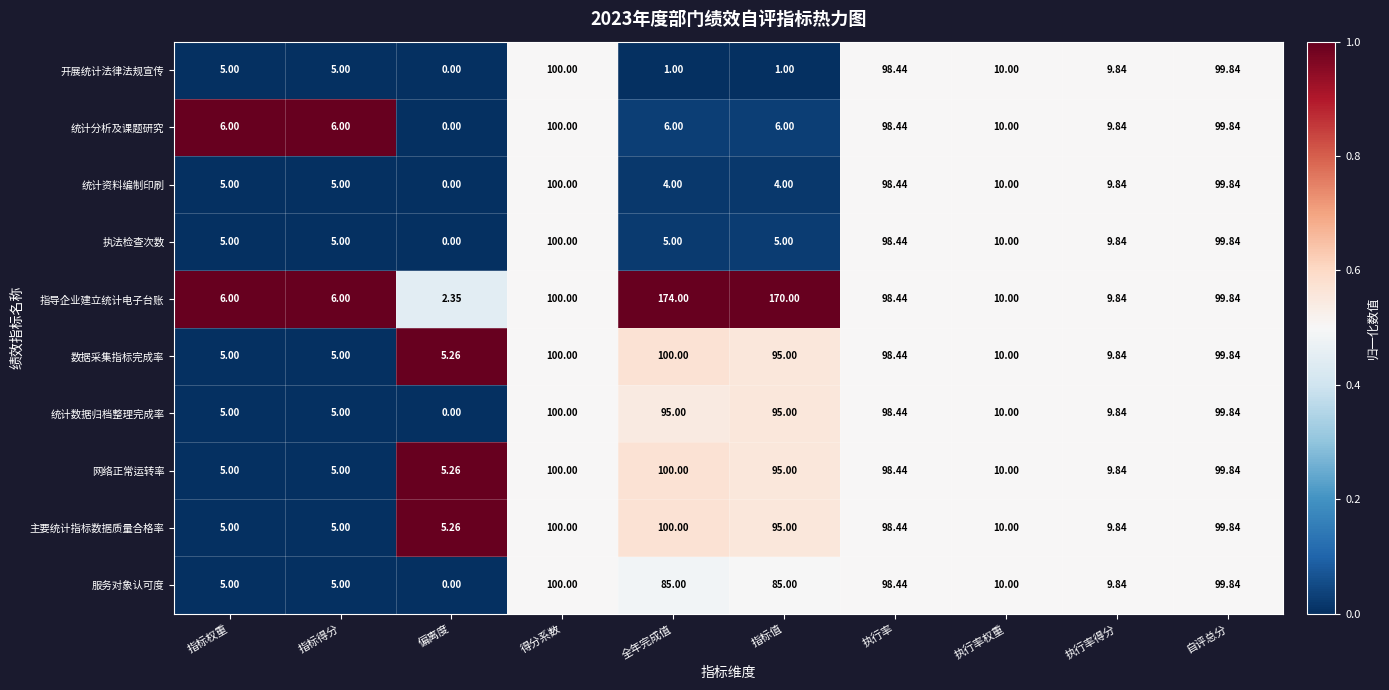

At how many categories does at least one series exceed 0?

10